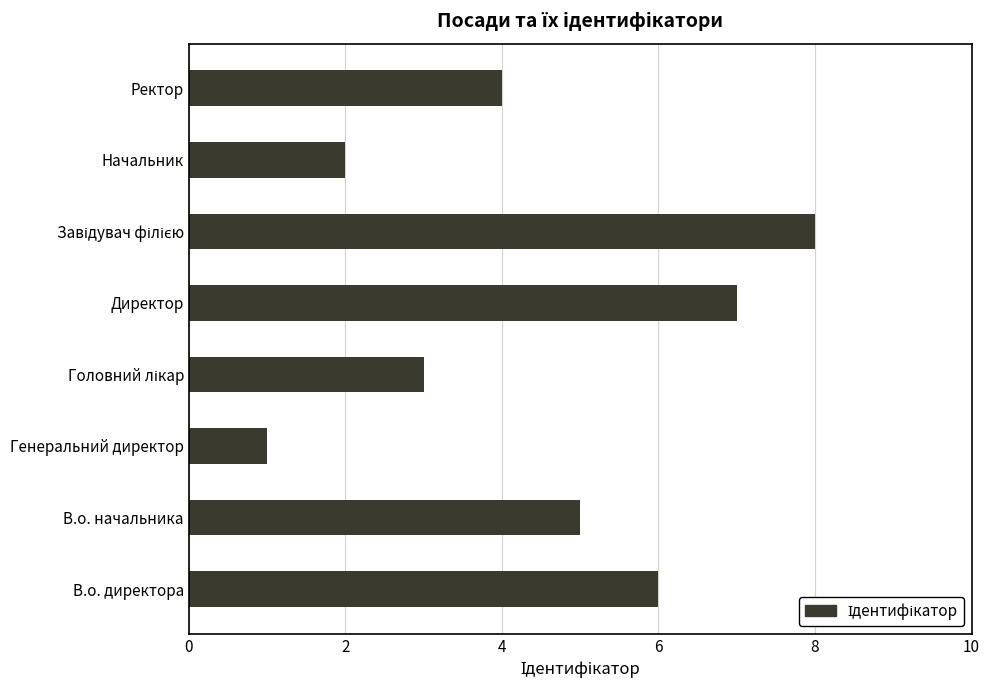

What is the greatest value displayed?

8